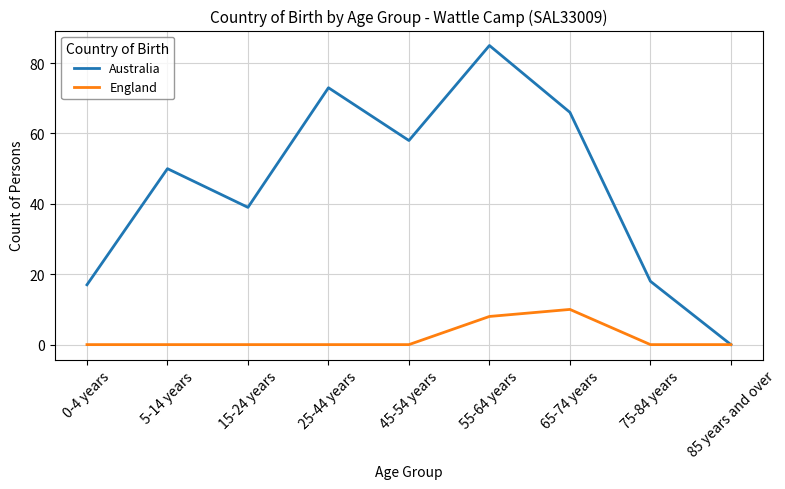

Reading right to left, extract all data points from this chart.

Australia: 0	18	66	85	58	73	39	50	17
England: 0	0	10	8	0	0	0	0	0